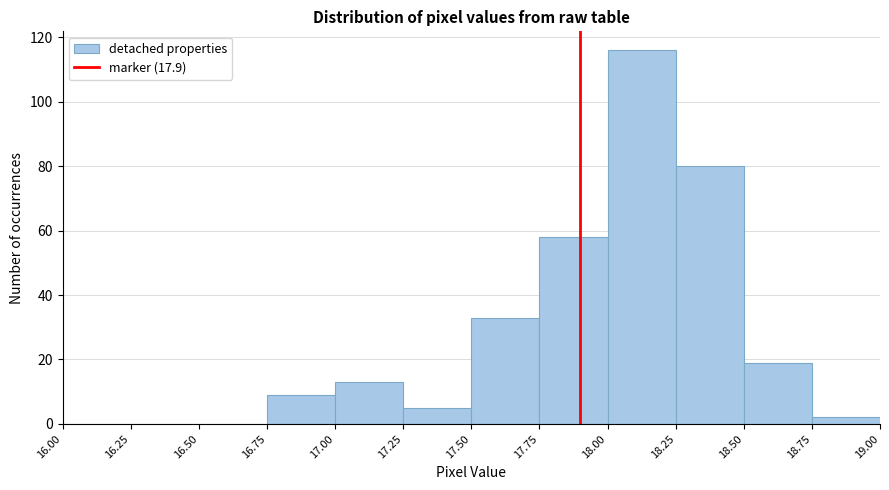

What is the height of the bar covering 17.50 to 17.75 on the x-axis? The values are not printed on the chart, so give them approximately, as read against the axis.

34